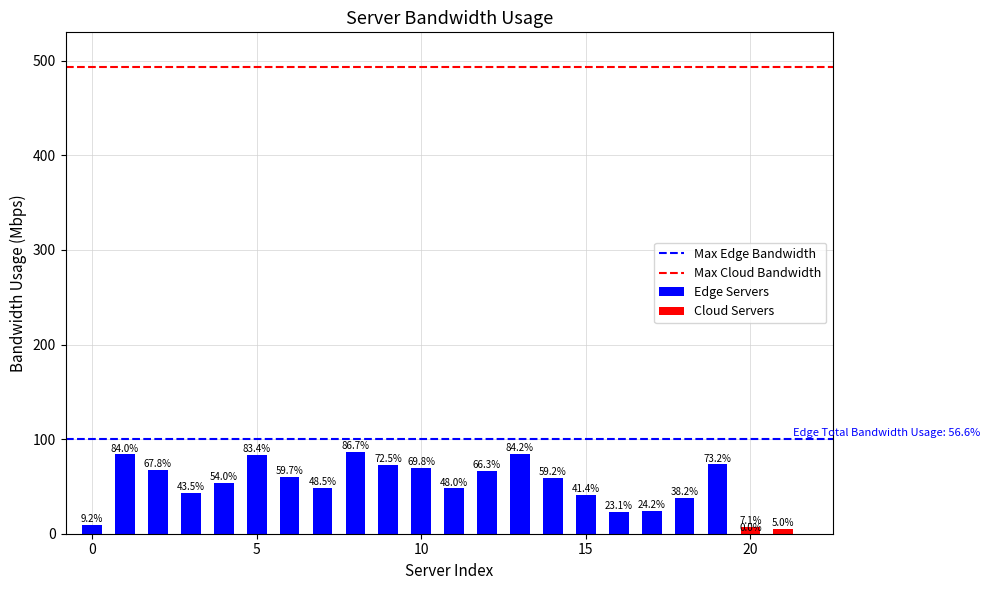

The chart shows a value of 20.9 at 7. True or false?

False